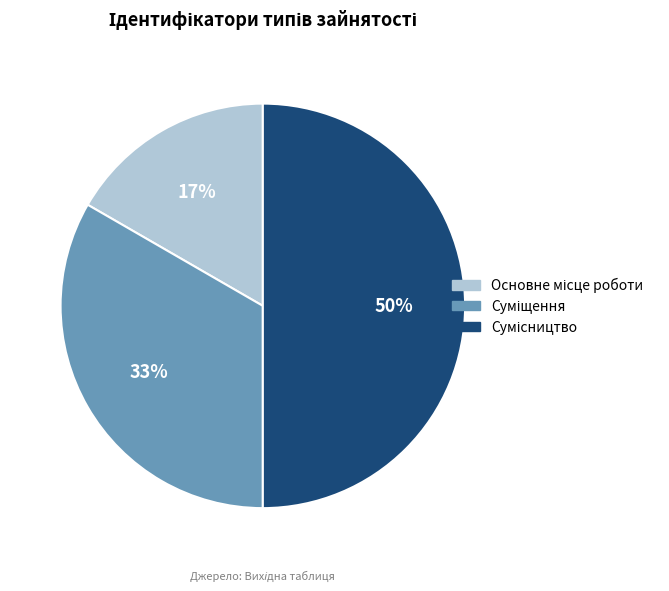

To the nearest percent, what is the difference between the largest and smallest slice percentages?

33%